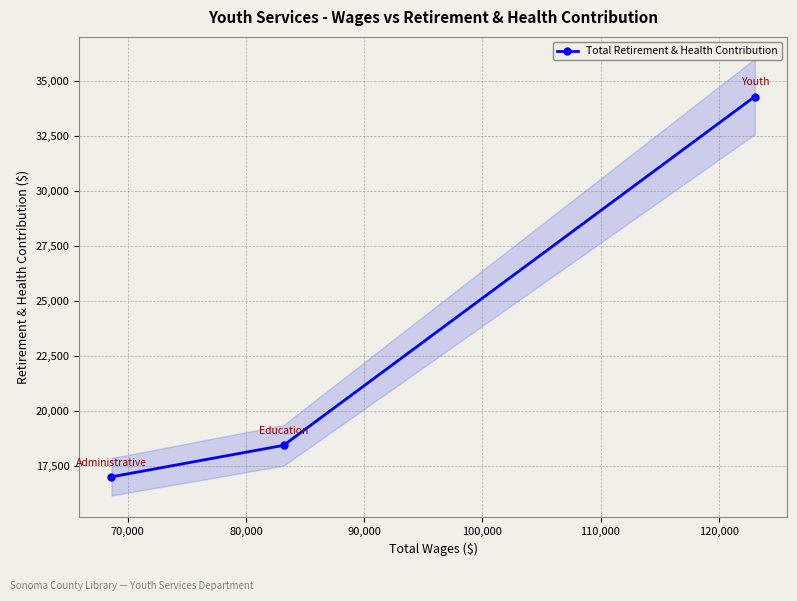

What is the value of the Total Retirement & Health Contribution point at the 1st from the left?

17028